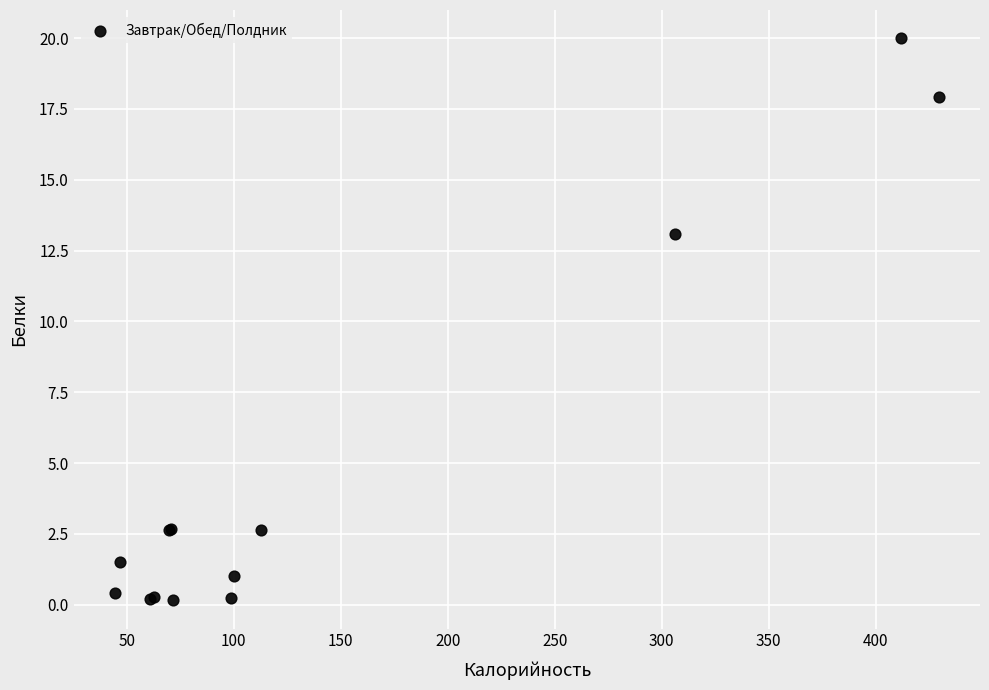

What Y value in the scatter plot is closest to 10?

13.1